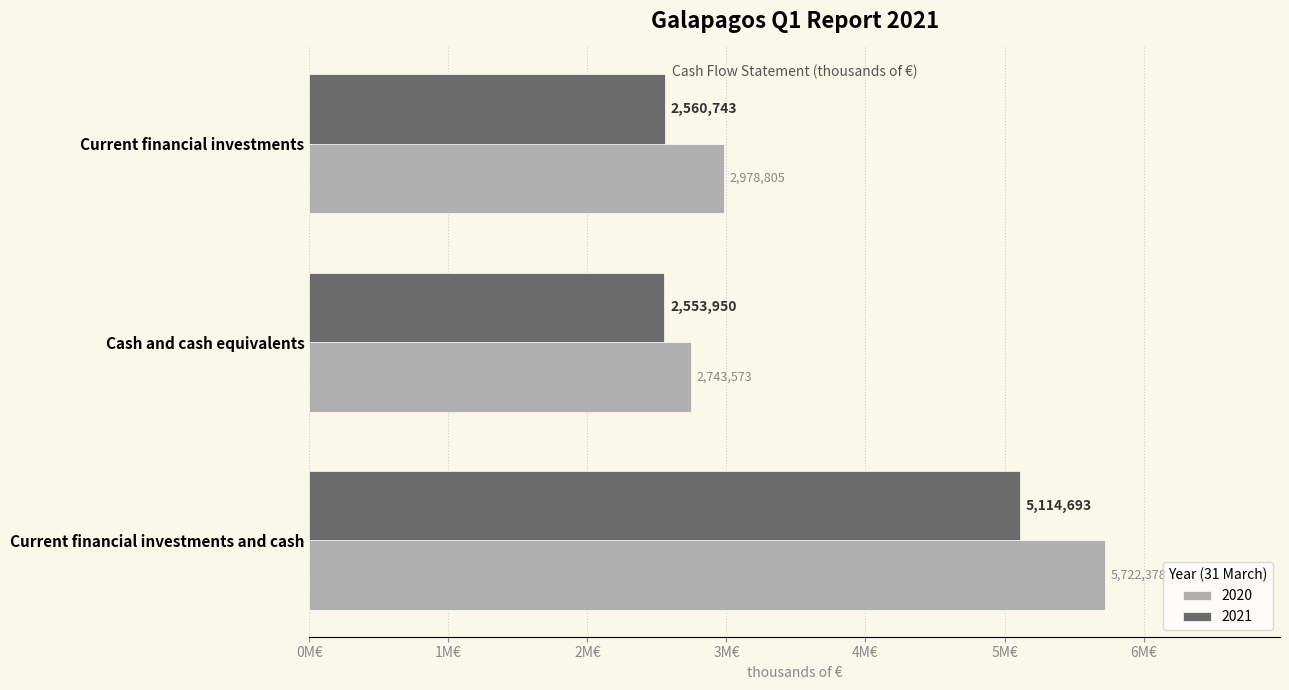

Which category has the highest value in the 2020 series?

Current financial investments and cash